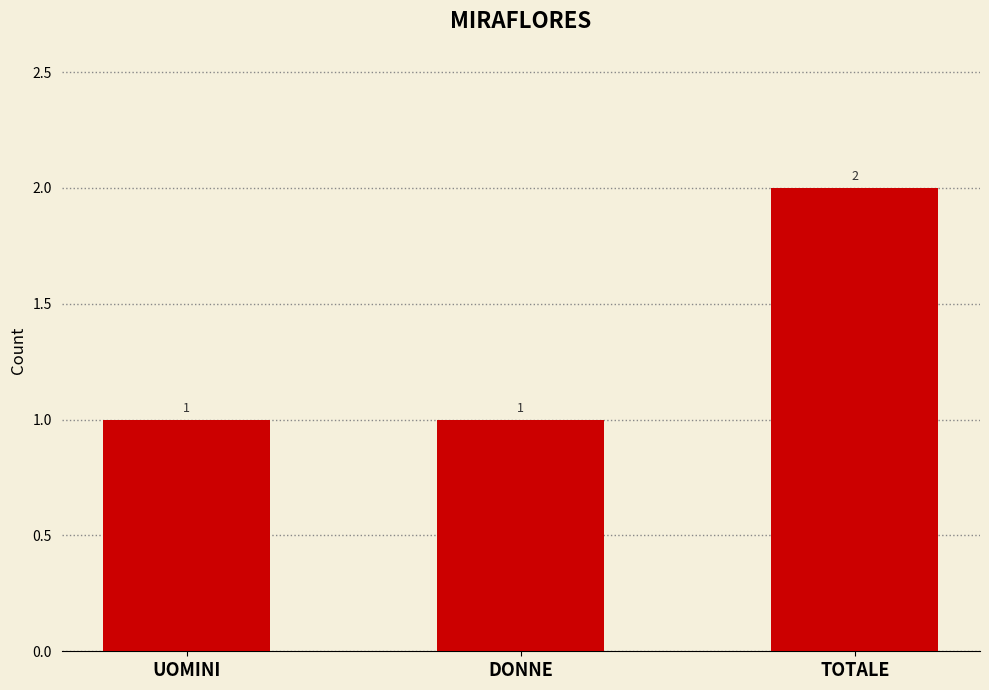

What is the label of the 2nd bar from the left?

DONNE